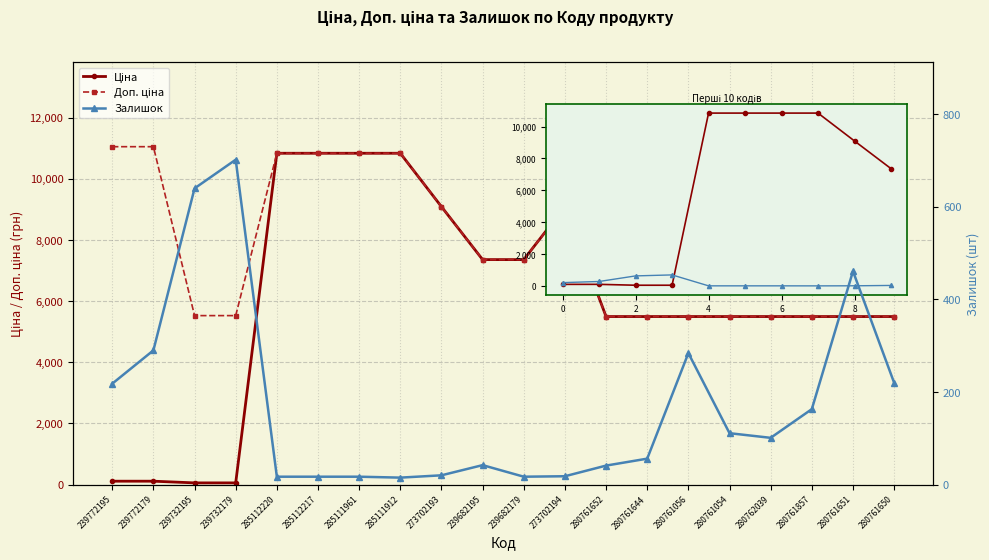

How many series are shown in this chart?

3